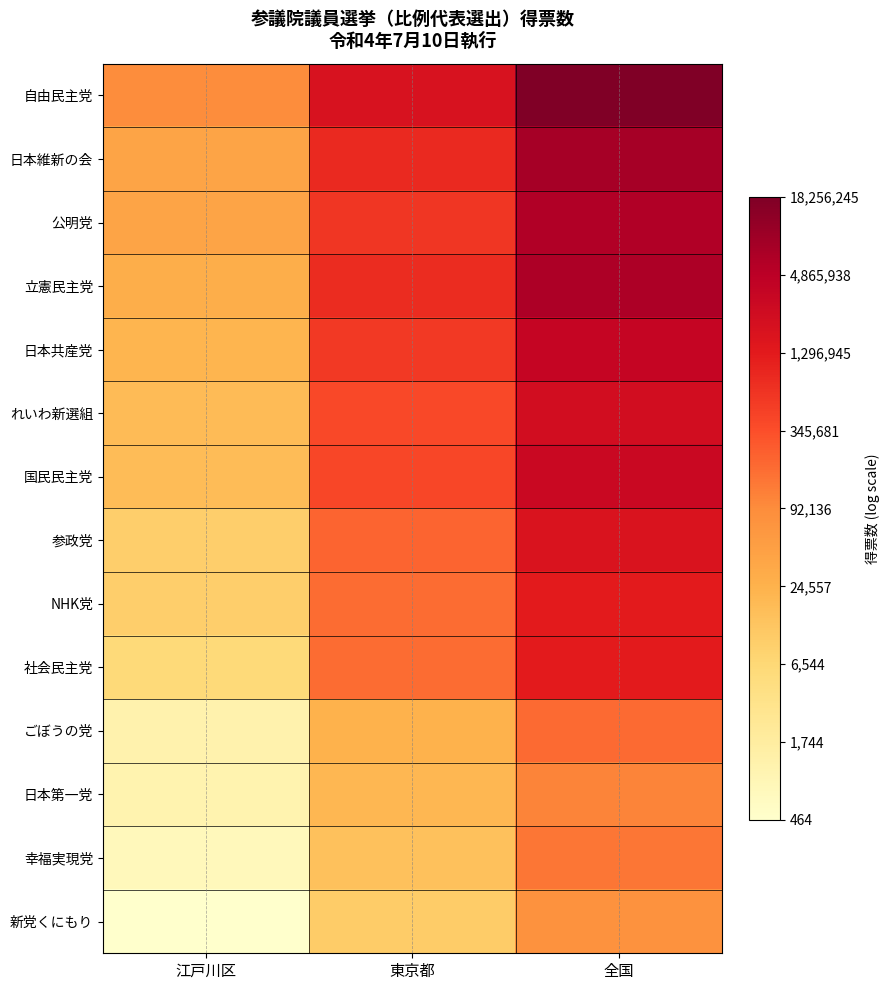

What is the total value across all series at 江戸川区?

126.3